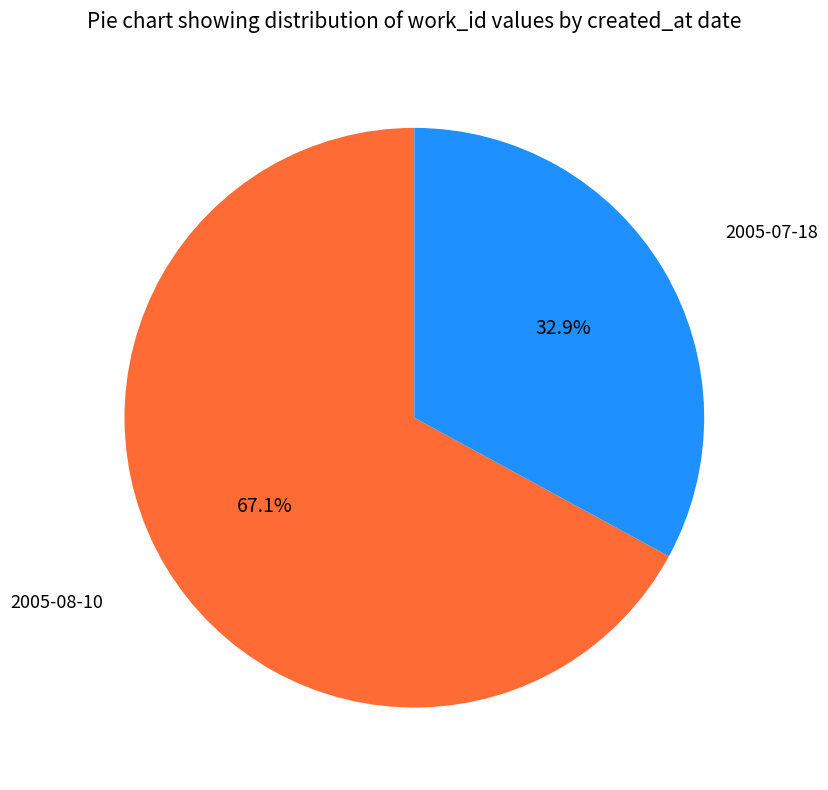

Is there any slice that represents more than half of the pie?

Yes